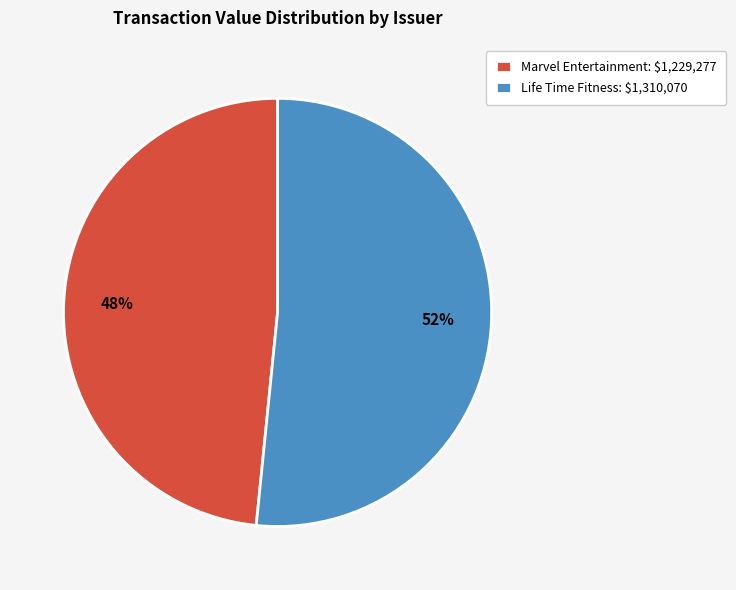

Count the number of slices in the pie.

2